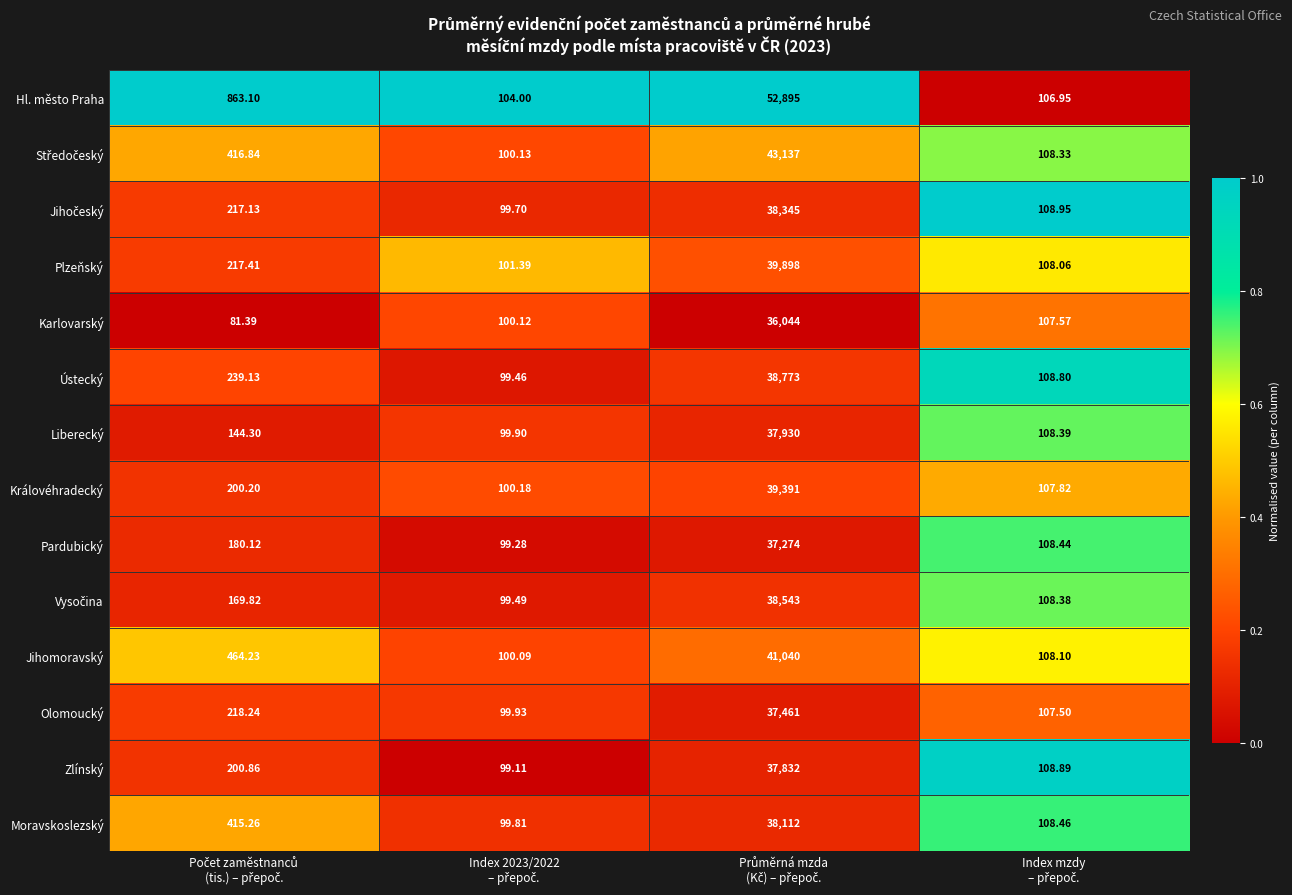

Which series has the largest total across all categories?

Hl. město Praha